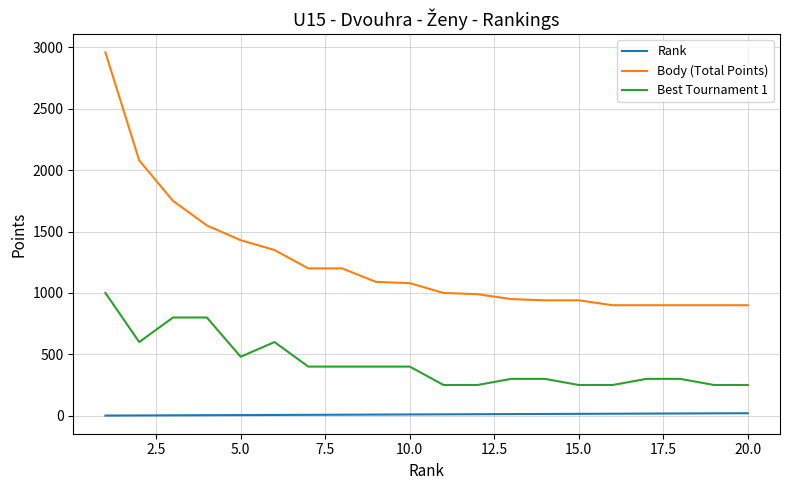

True or false: Body (Total Points) and Rank intersect in this chart.

False